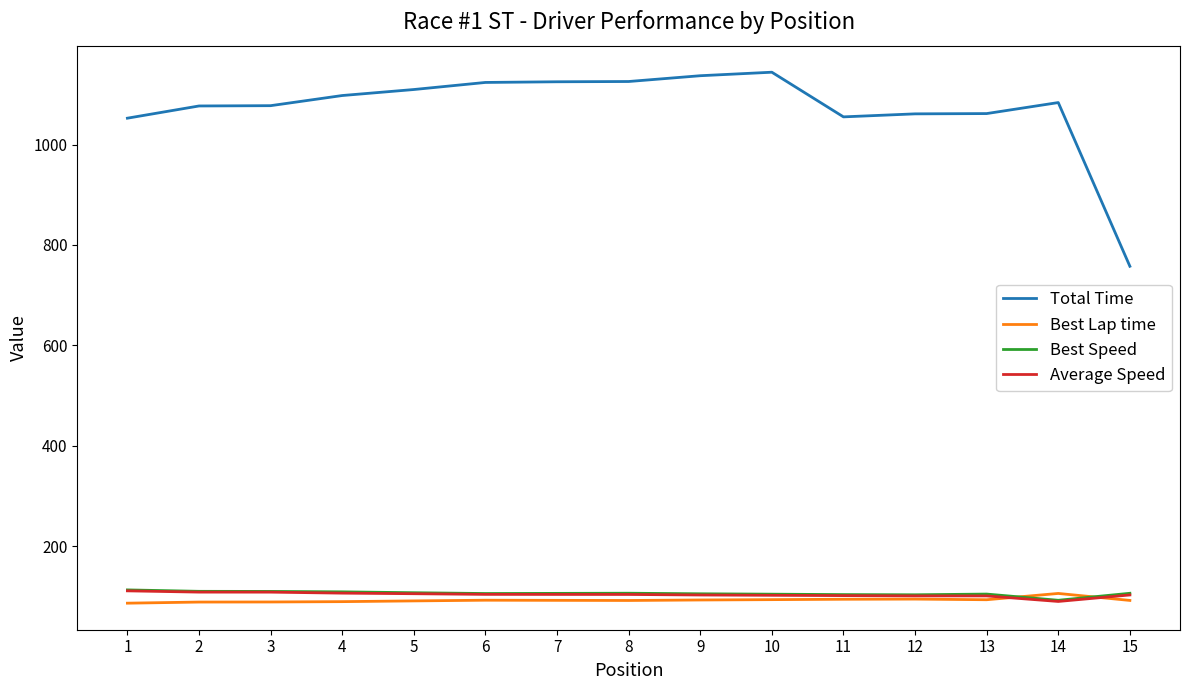

At which label does Average Speed reach its minimum?

14